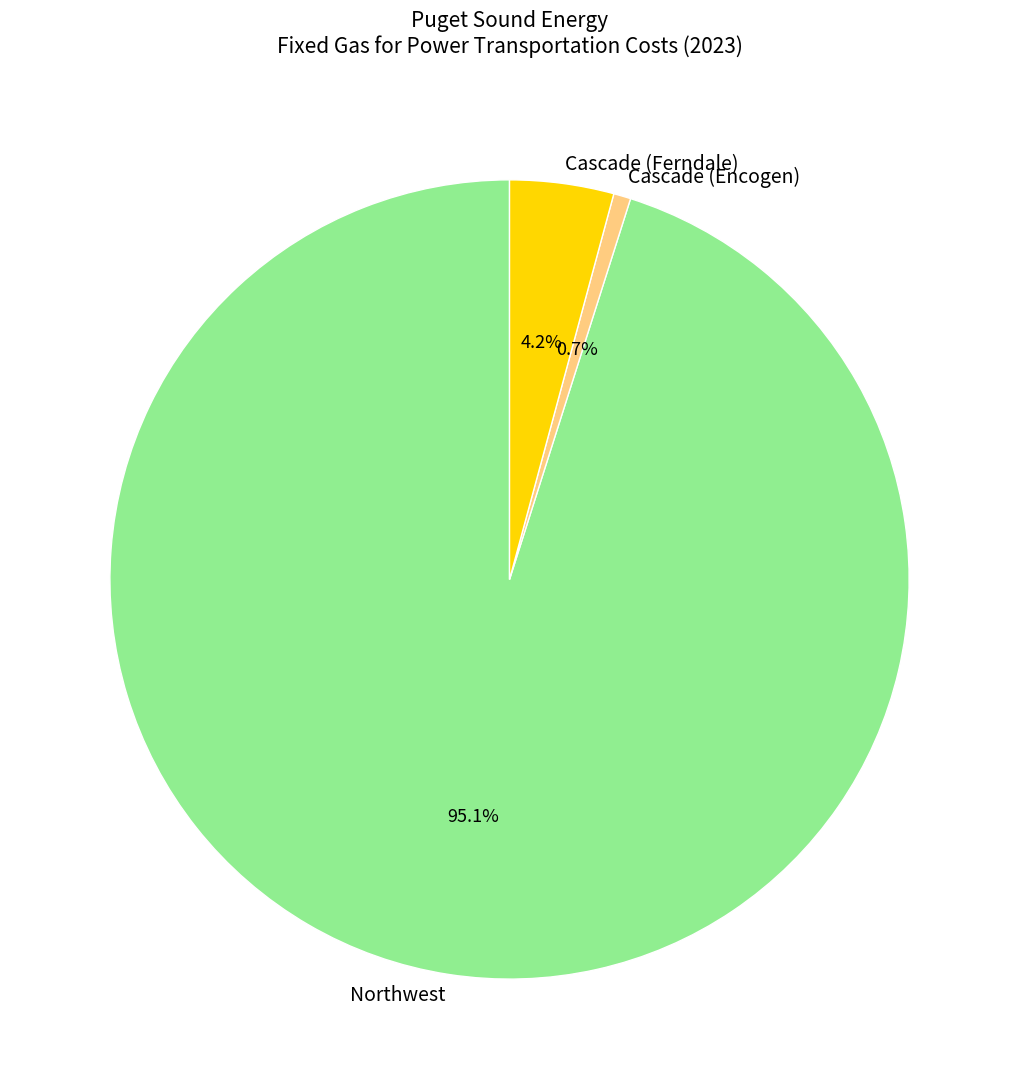

How many segments does this pie chart have?

3